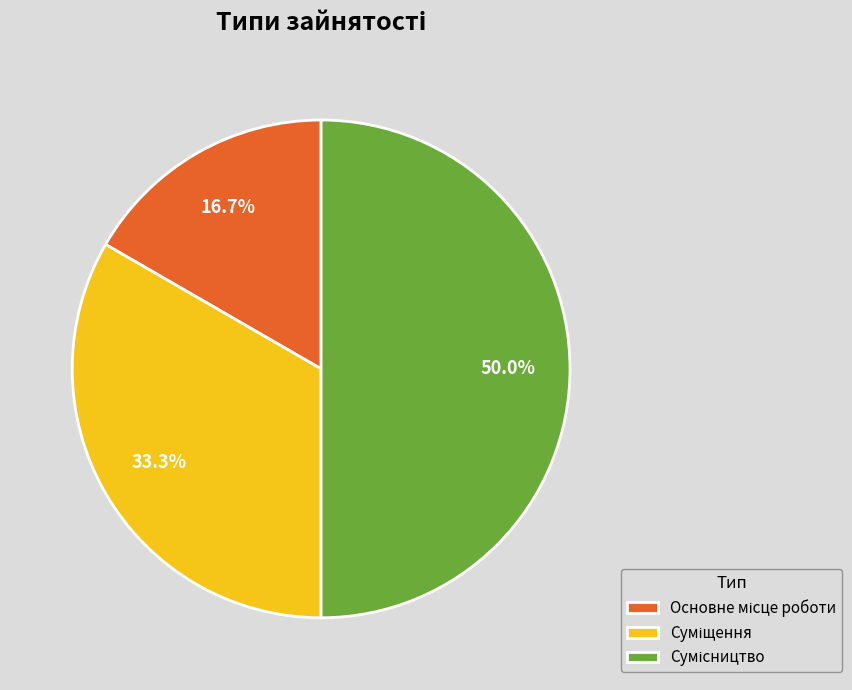

To the nearest percent, what is the difference between the largest and smallest slice percentages?

33%